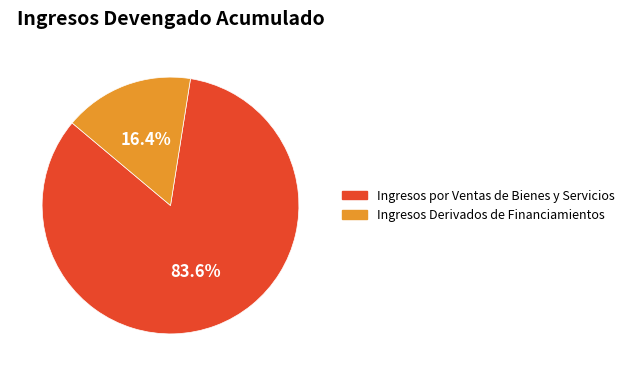

Which category has the smallest portion of the pie?

Ingresos Derivados de Financiamientos